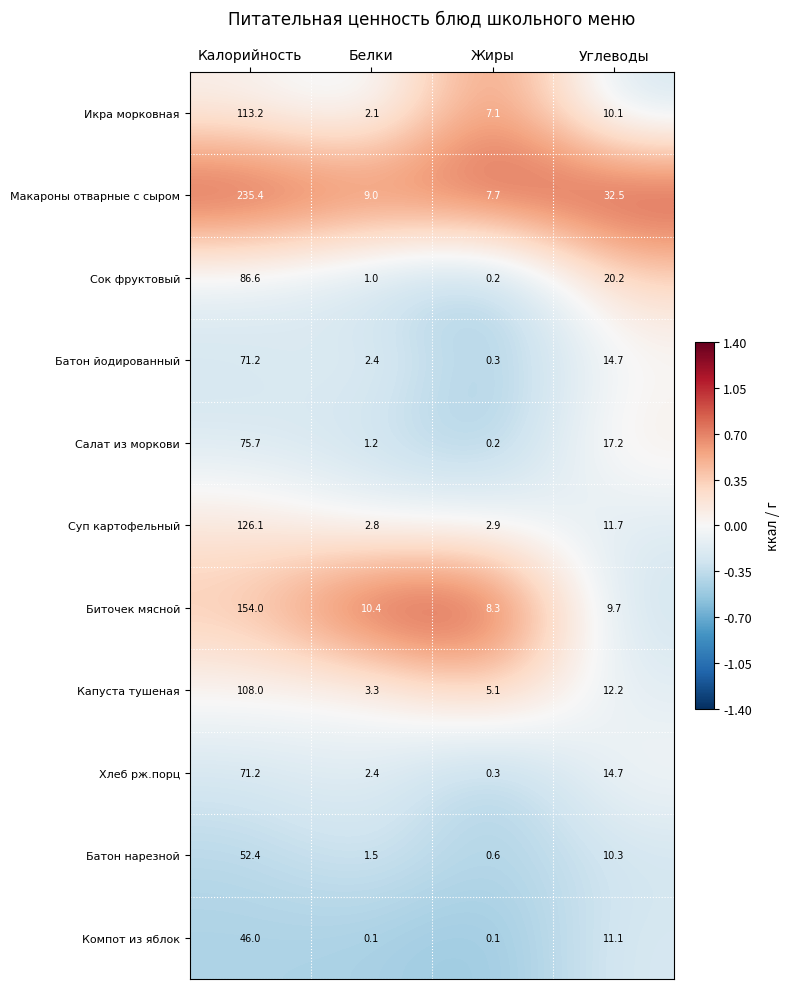

What is the greatest value displayed?

235.4